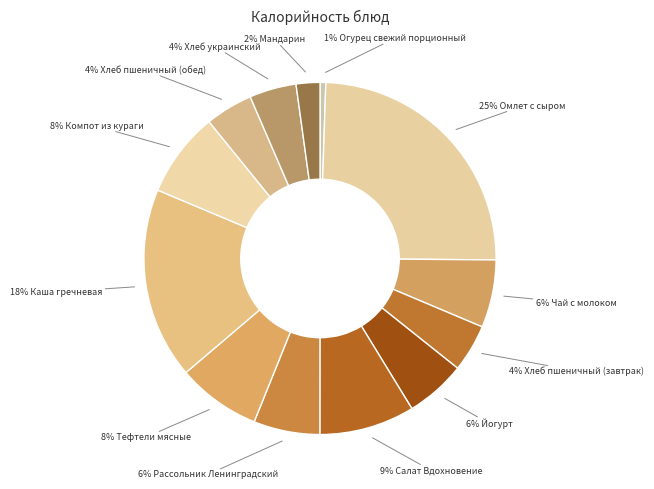

Rank the categories by value from lowest to highest.

Огурец свежий порционный, Мандарин, Хлеб украинский, Хлеб пшеничный (завтрак), Хлеб пшеничный (обед), Йогурт, Рассольник Ленинградский, Чай с молоком, Тефтели мясные, Компот из кураги, Салат Вдохновение, Каша гречневая, Омлет с сыром